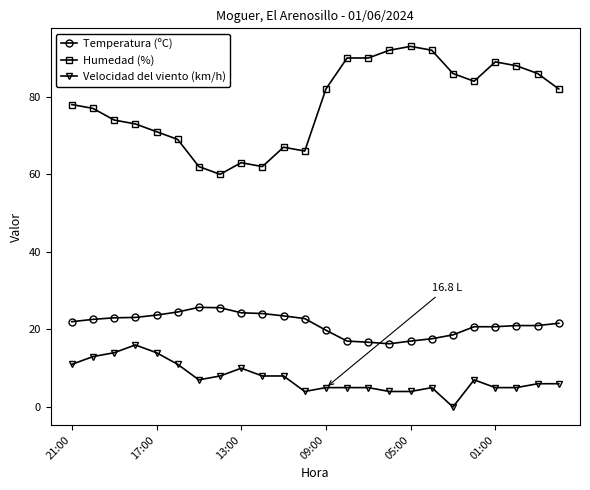

What is the value of the Temperatura (ºC) point at the 13th from the left?

19.8